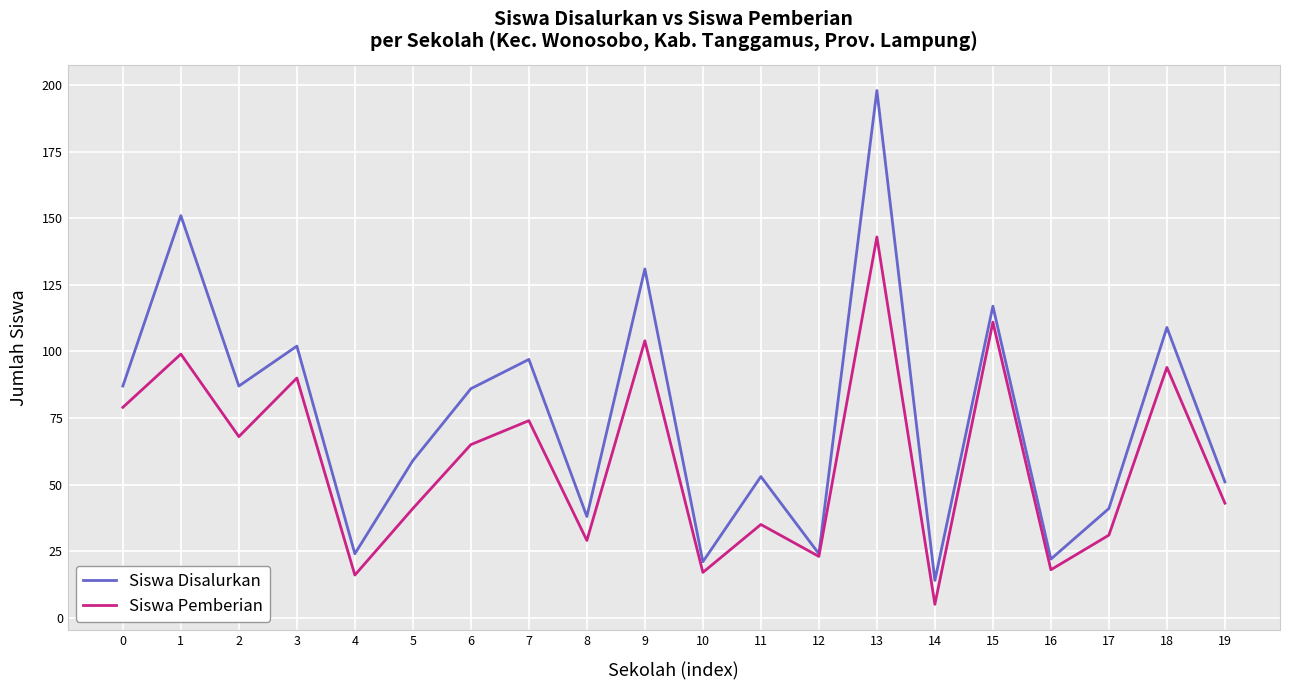

The value of Siswa Disalurkan at 18 is 178. True or false?

False